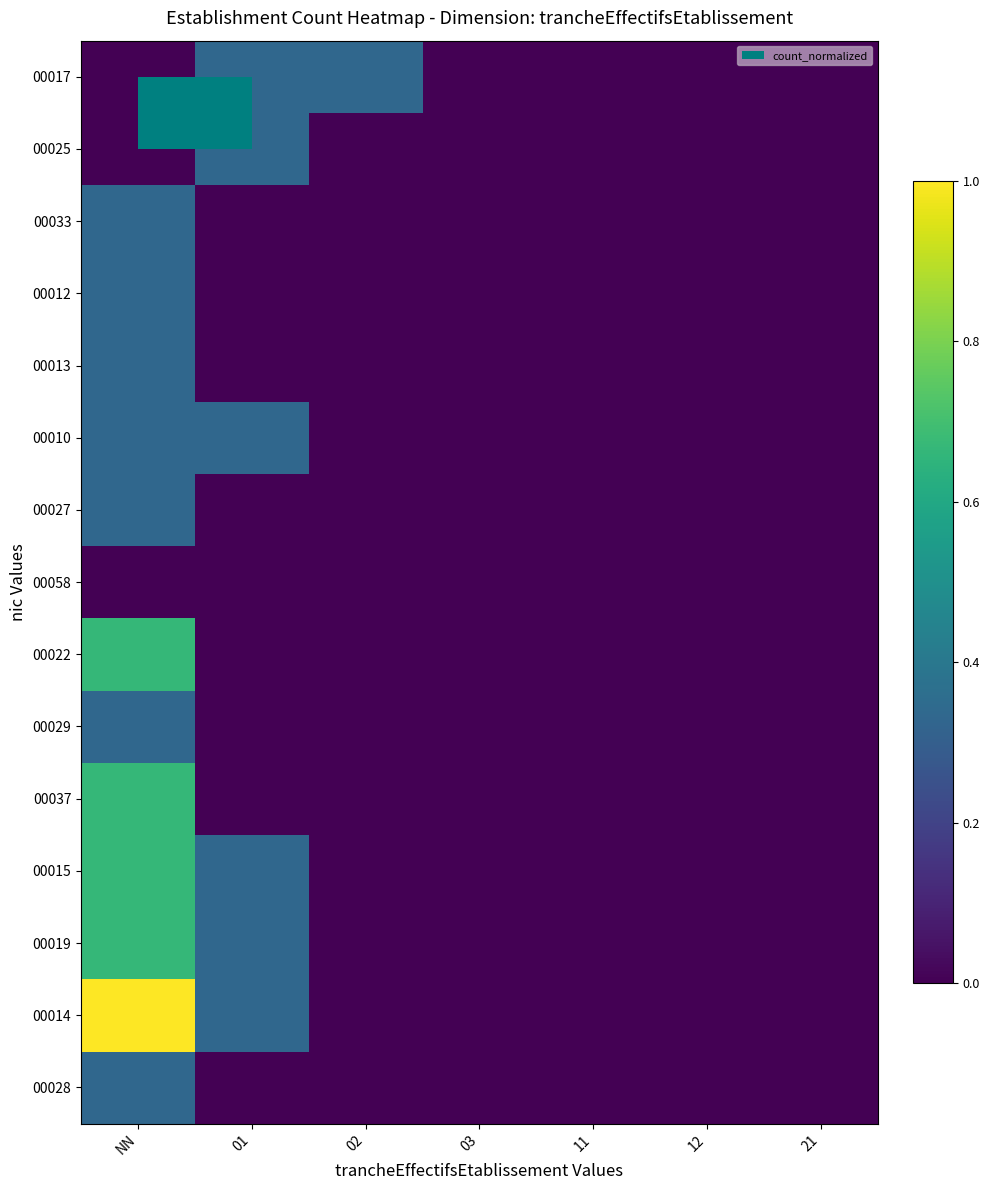

At how many categories does at least one series exceed 0?

3